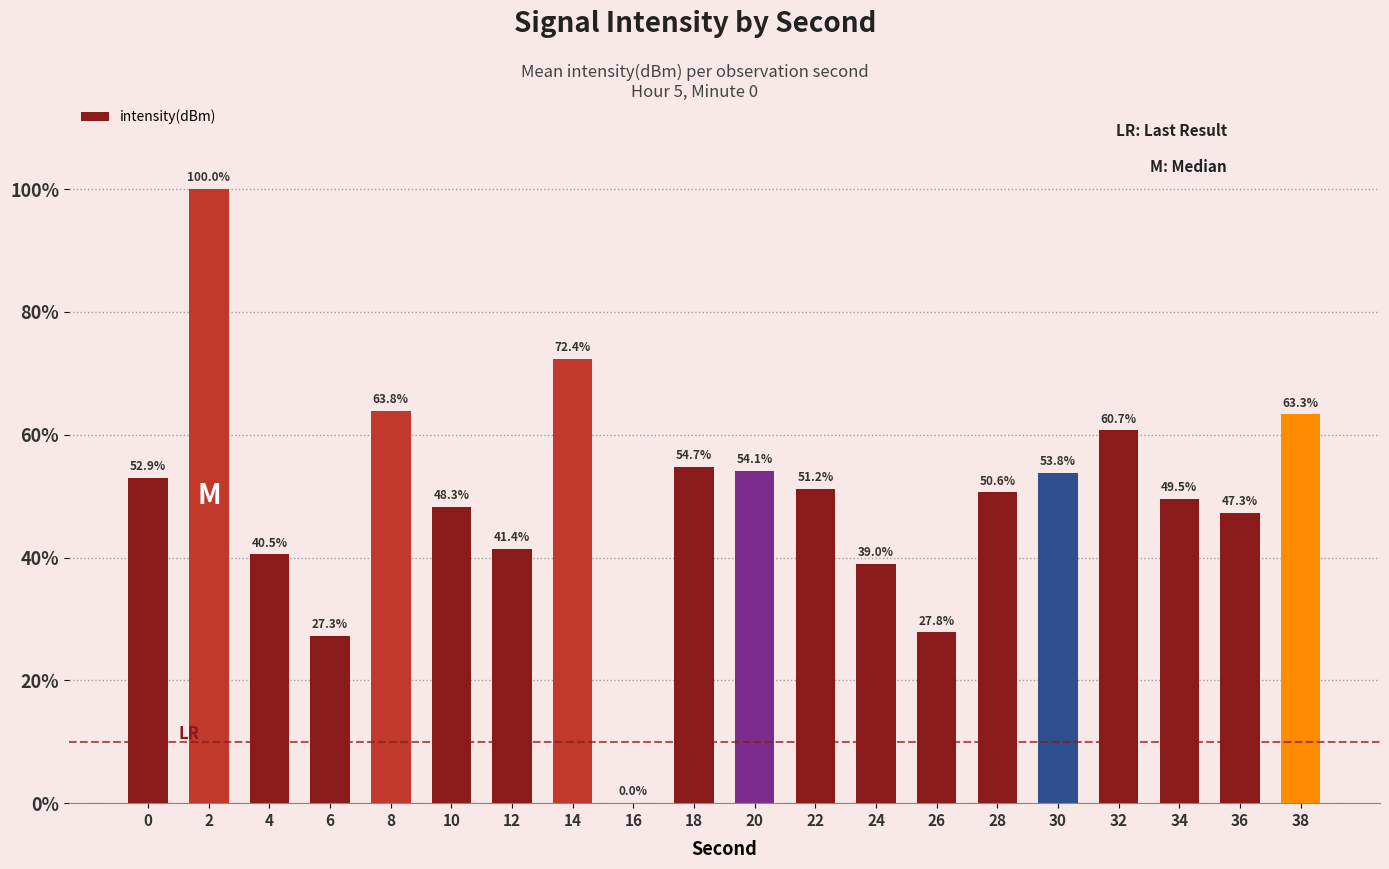

Count the number of categories in the chart.

20